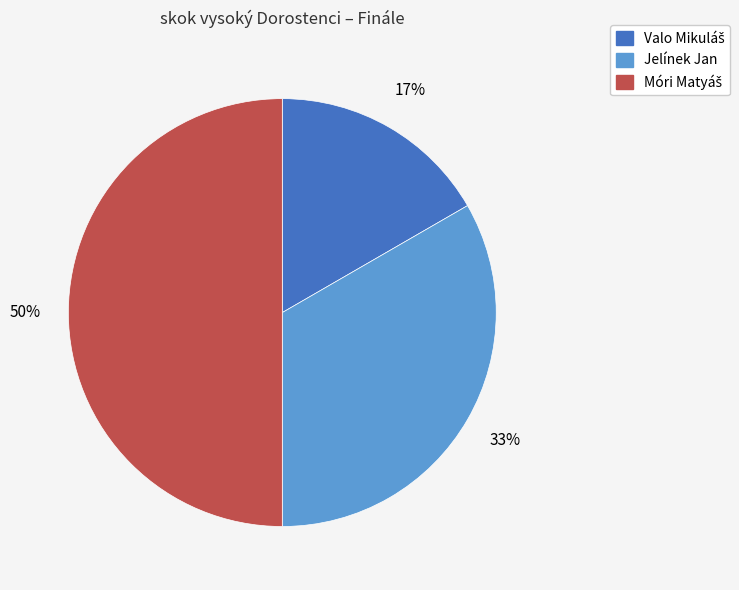

To the nearest percent, what is the average slice percentage?

33%